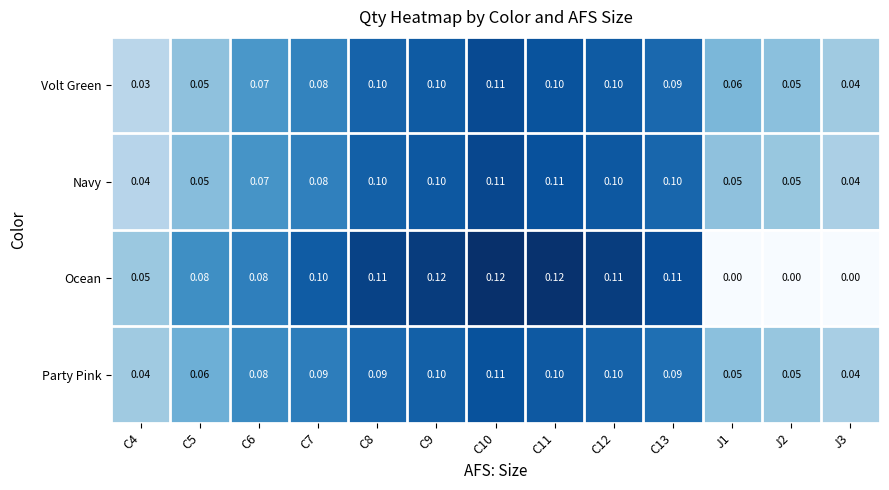

Which series has the widest spread of values?

Ocean